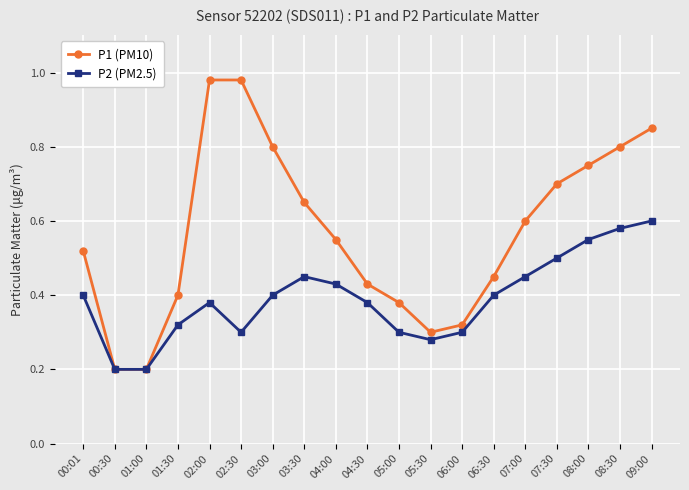

The P2 (PM2.5) series shows 0.6 at 08:30. True or false?

True